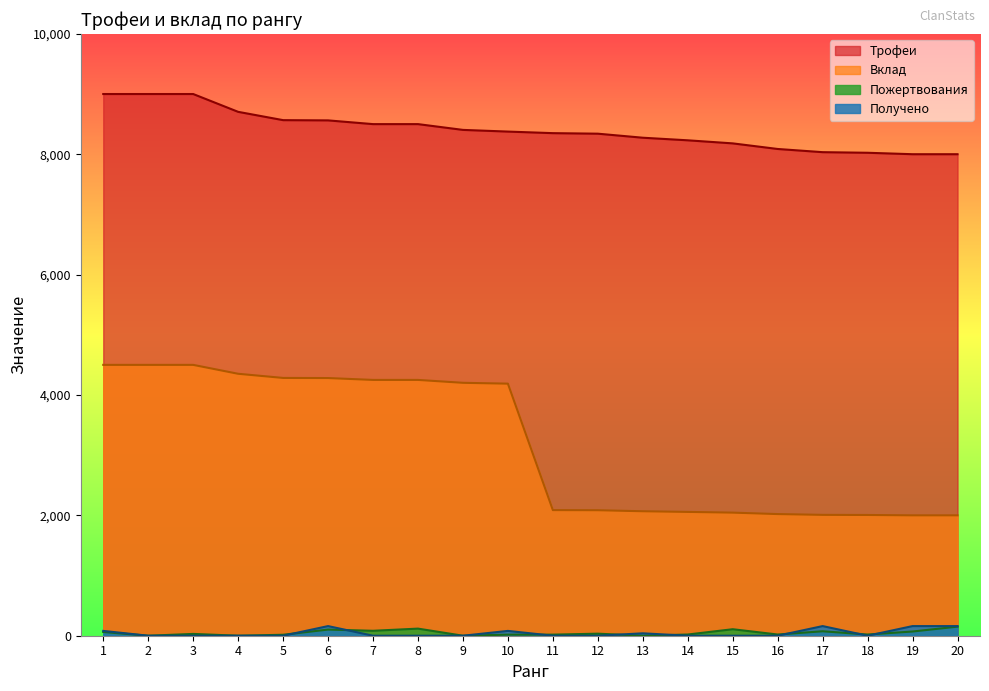

Reading right to left, list all the values displayed in this chart.

Трофеи: 8000	8000	8024	8034	8087	8180	8231	8274	8341	8350	8376	8404	8500	8500	8562	8566	8704	9000	9000	9000
Вклад: 2000	2000	2006	2008	2021	2045	2057	2068	2085	2087	4188	4202	4250	4250	4281	4283	4352	4500	4500	4500
Пожертвования: 151	70	20	74	20	108	20	0	34	18	18	0	118	82	102	16	0	30	0	62
Получено: 160	160	0	160	0	0	0	40	0	0	80	0	0	0	160	0	0	0	0	80